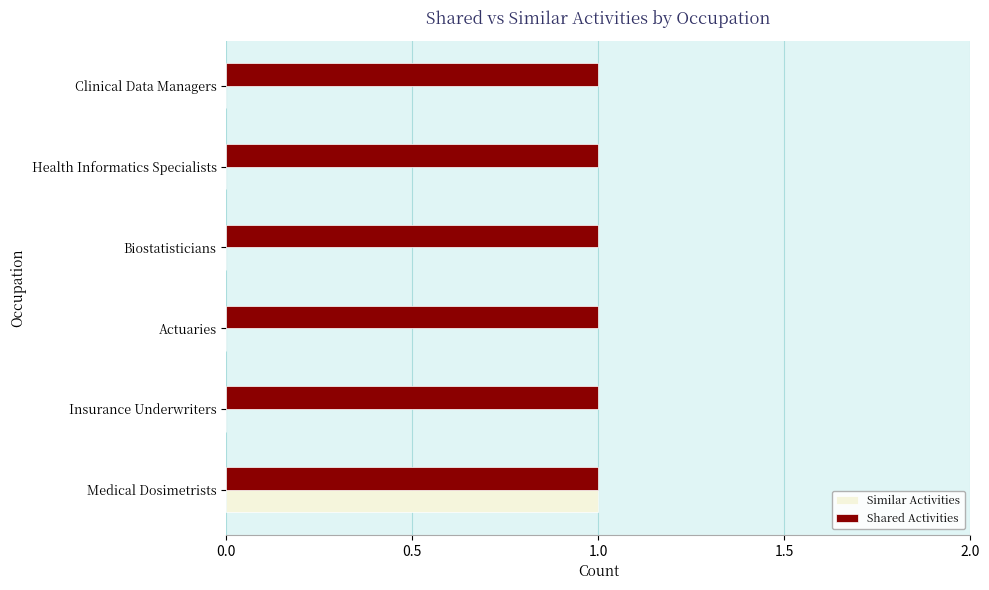

Between Medical Dosimetrists and Insurance Underwriters, which series saw the biggest shift?

Similar Activities